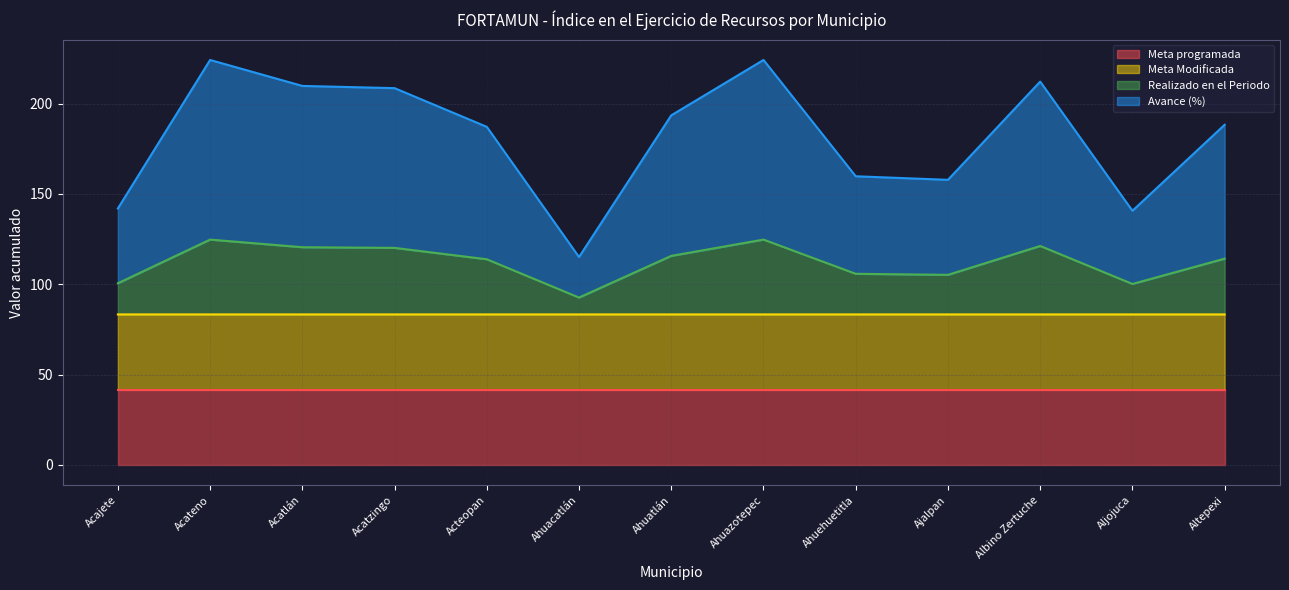

What is the spread (max minus min) of values at Altepexi?

146.7